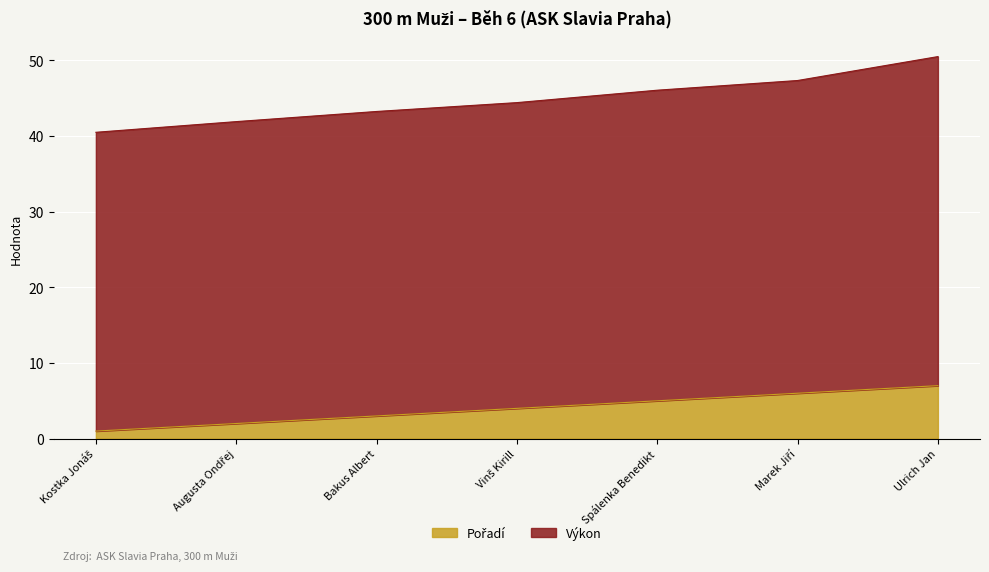

What is the ratio of the value at Augusta Ondřej to the value at Marek Jiří?

0.3